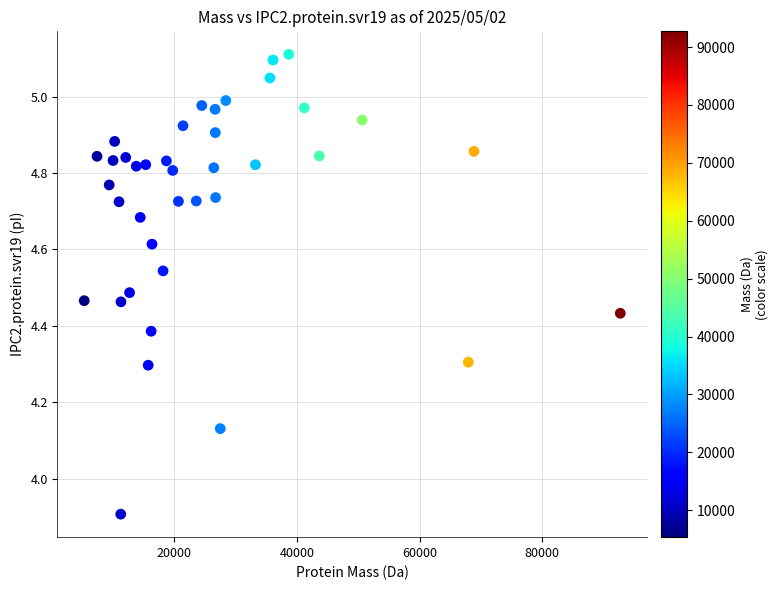

What is the range of Y values (max minus min)?

1.2